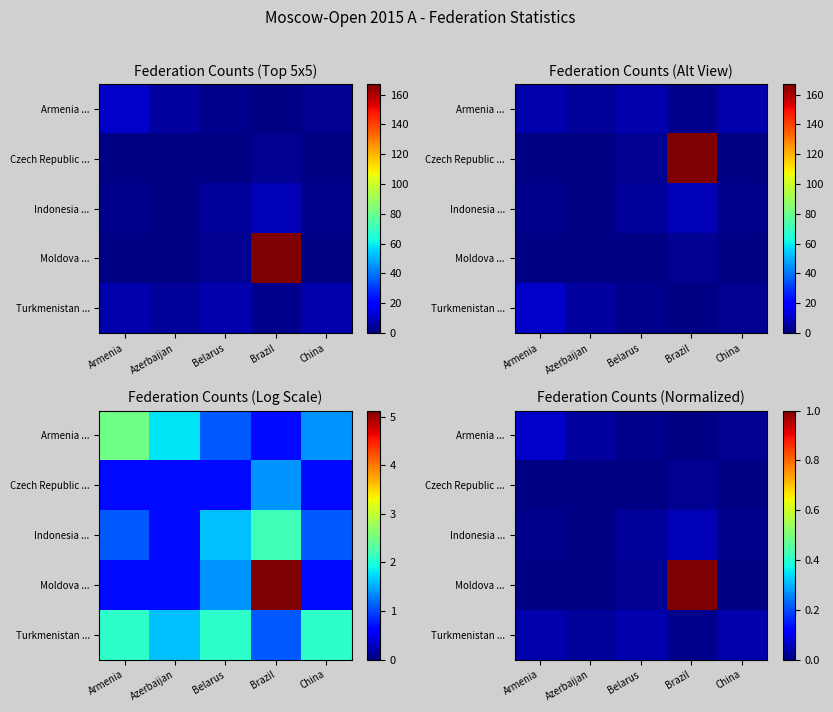

How many categories are shown in the chart?

5